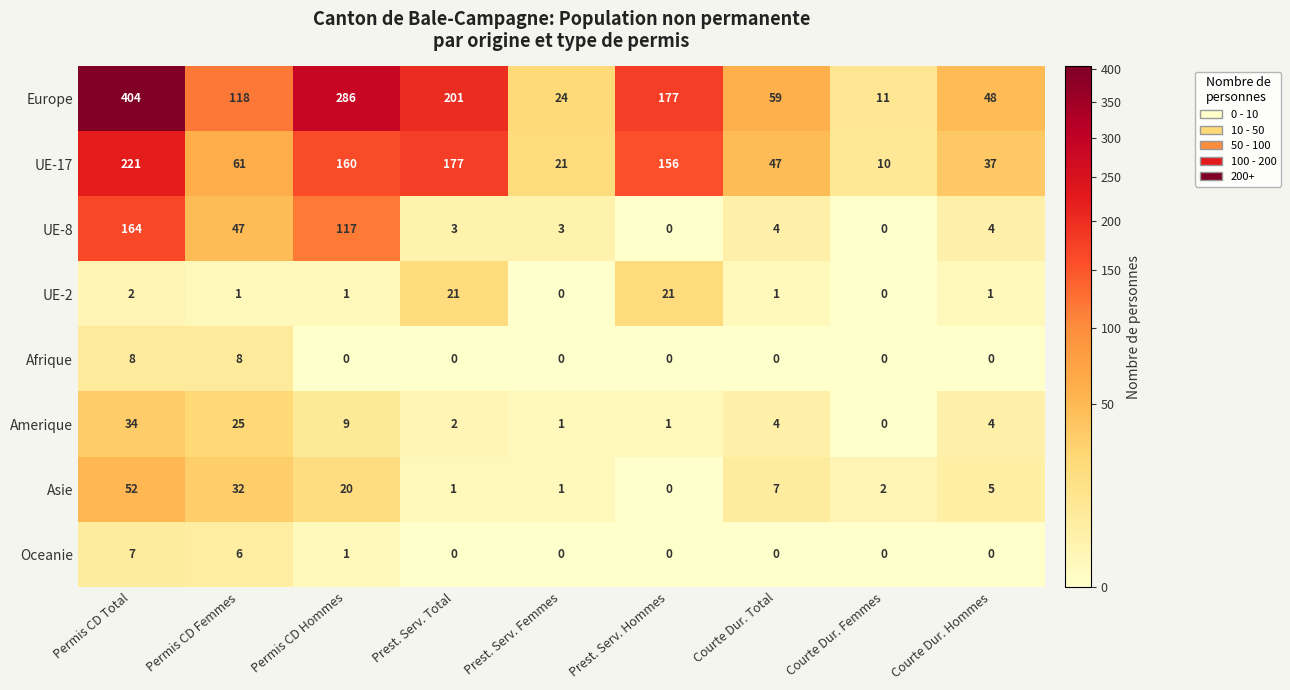

How many distinct data groups are displayed?

8